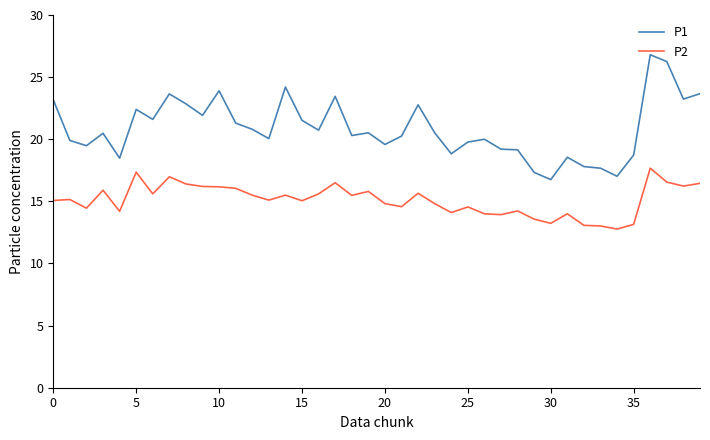

True or false: P2 and P1 cross at least once.

False